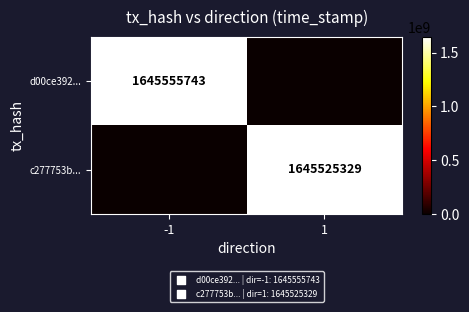

True or false: d00ce392... has a value of 562432230 at -1.

False